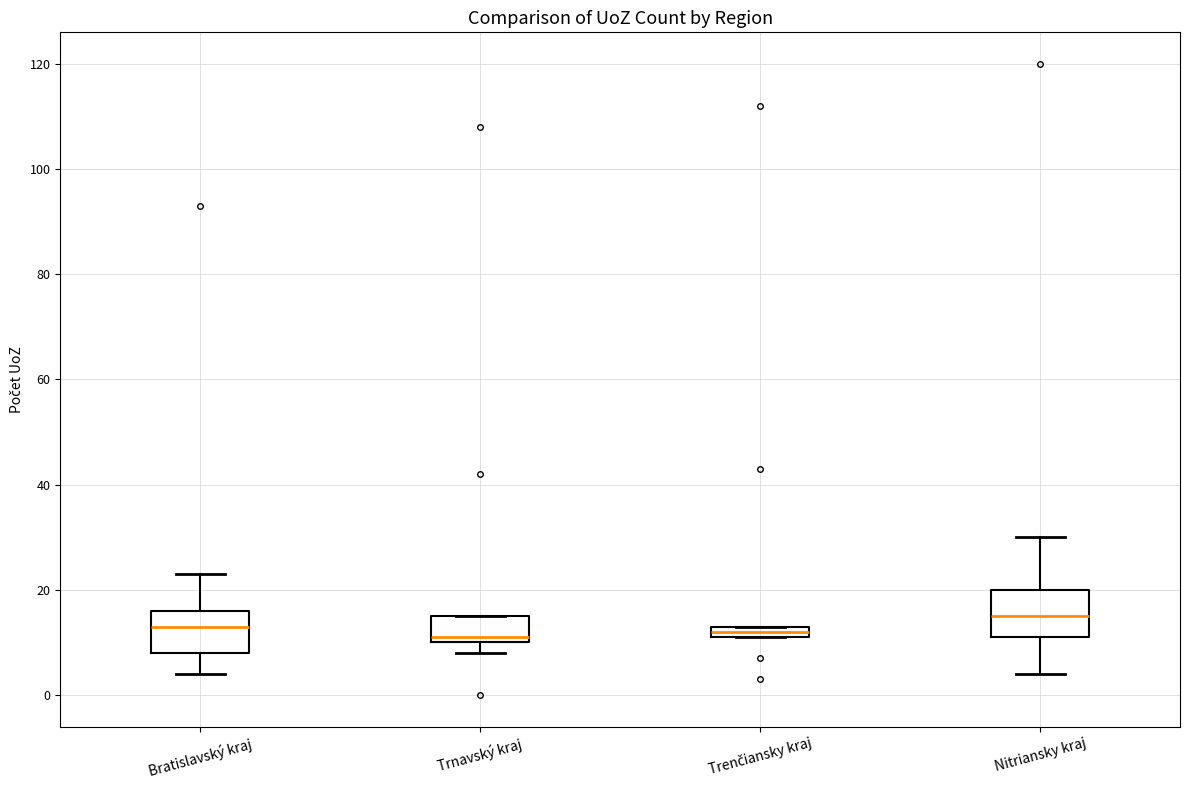

Which box's median line is the highest?

Nitriansky kraj